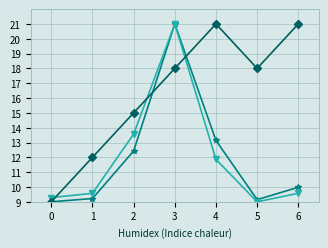

What is the difference between the highest and lowest values at 3?

3.0